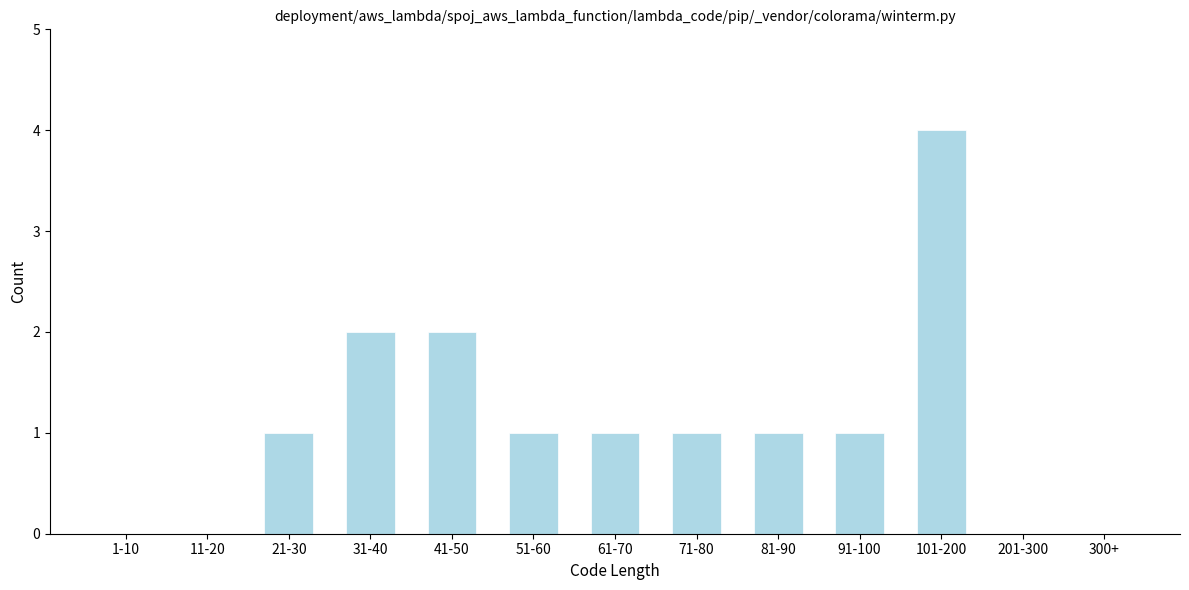

True or false: the data shows 0 at 201-300.

True